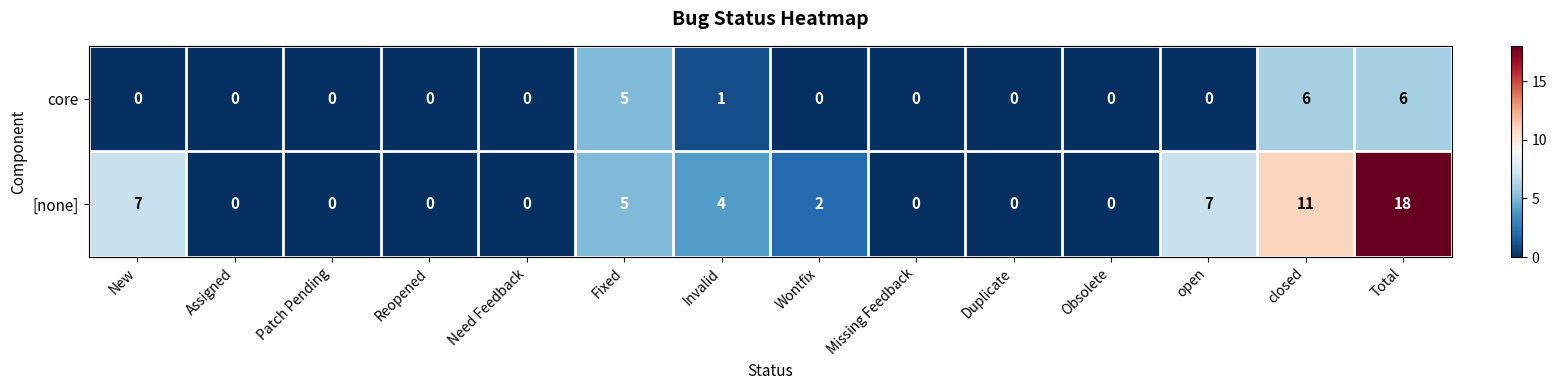

What is the difference between the second highest and second lowest values in the [none] series?

11